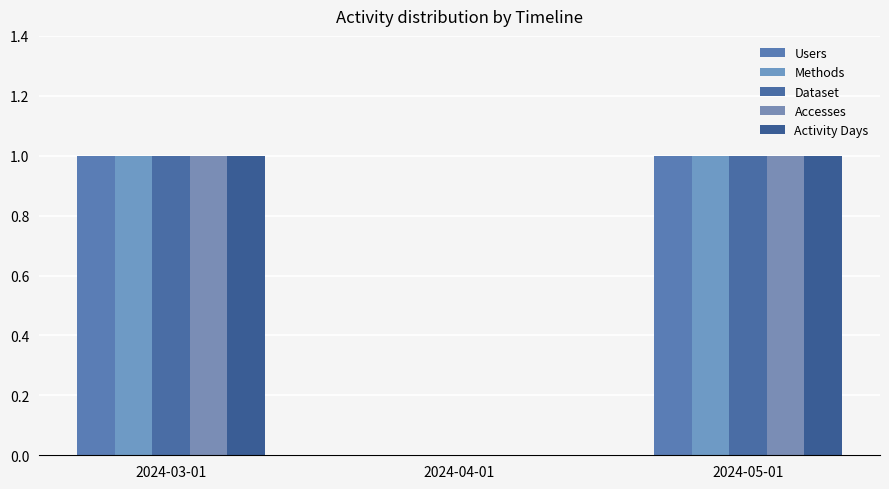

Between 2024-03-01 and 2024-04-01, which series saw the biggest shift?

Users